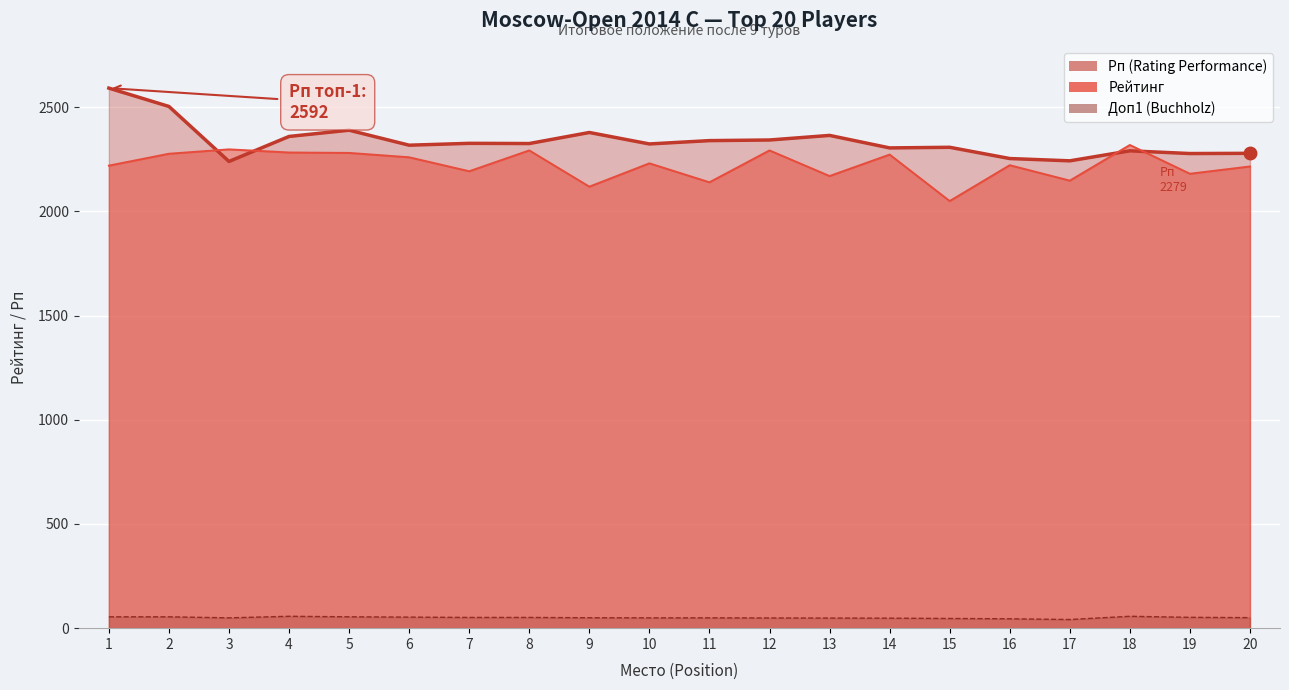

How many interior local valleys does the Доп1 series have?

2